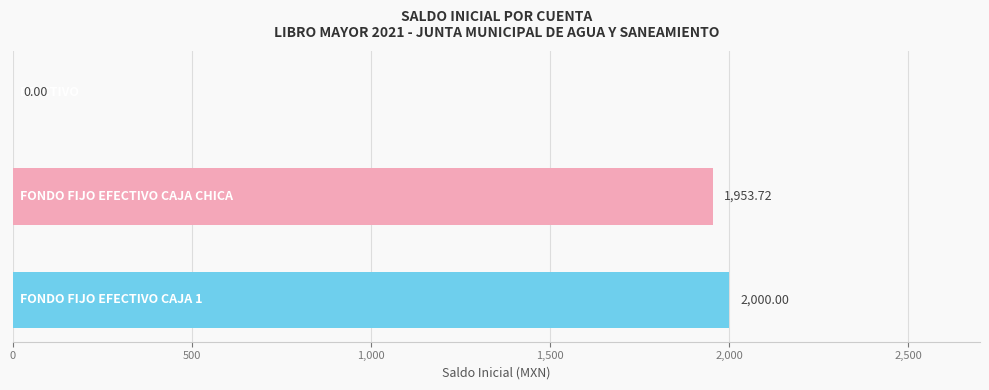

What is the sum of all values?

3953.7